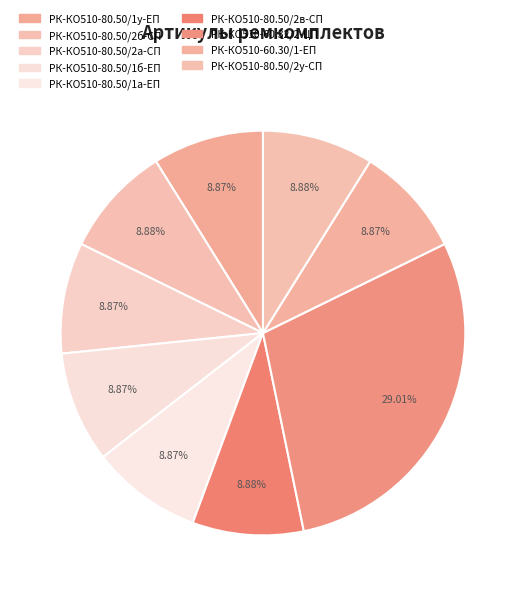

Is it true that РК-КО510-80.50/2у-СП is 14% of the pie?

False